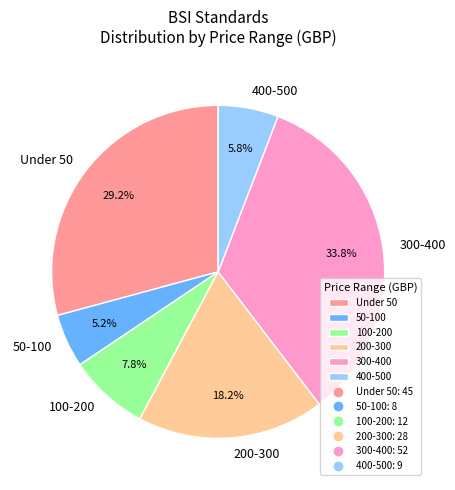

To the nearest percent, what is the difference between the largest and smallest slice percentages?

29%